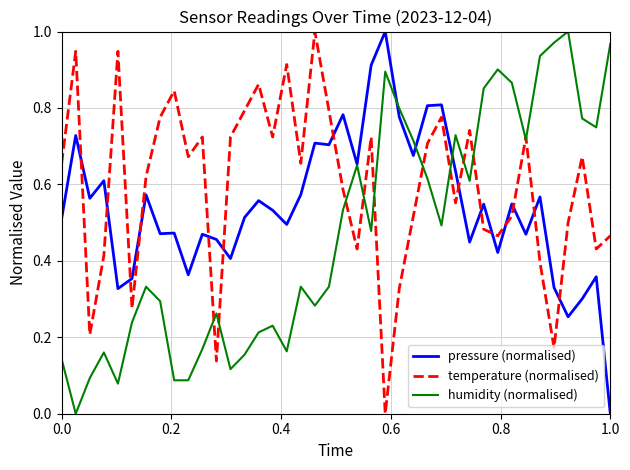

Rank the series by their average value, from highest to lowest.

temperature (normalised), pressure (normalised), humidity (normalised)